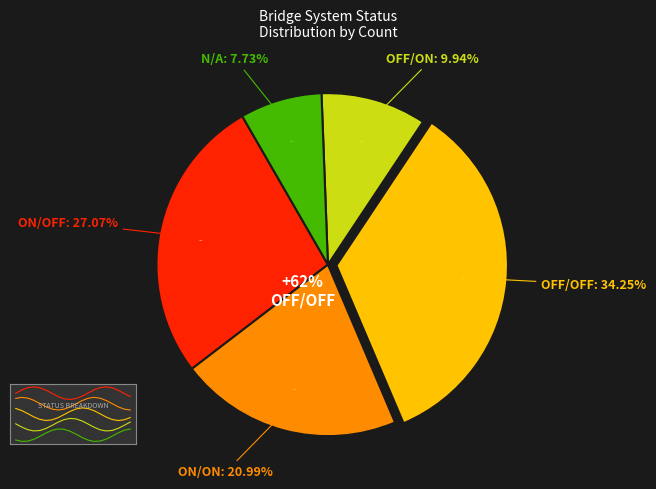

To the nearest percent, what is the difference between the 02 and 02 slice percentages?

17%